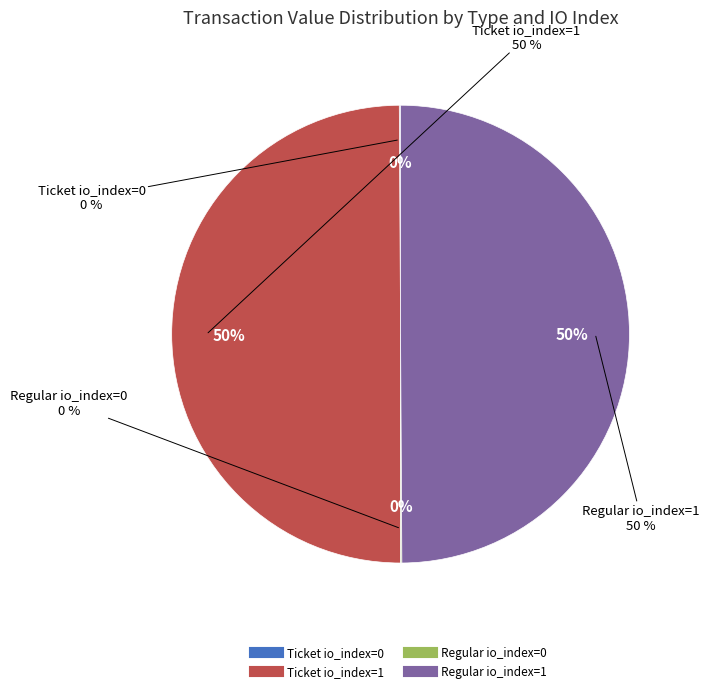

What percentage do Regular io_index=0 and Regular io_index=1 together represent?

50.0%